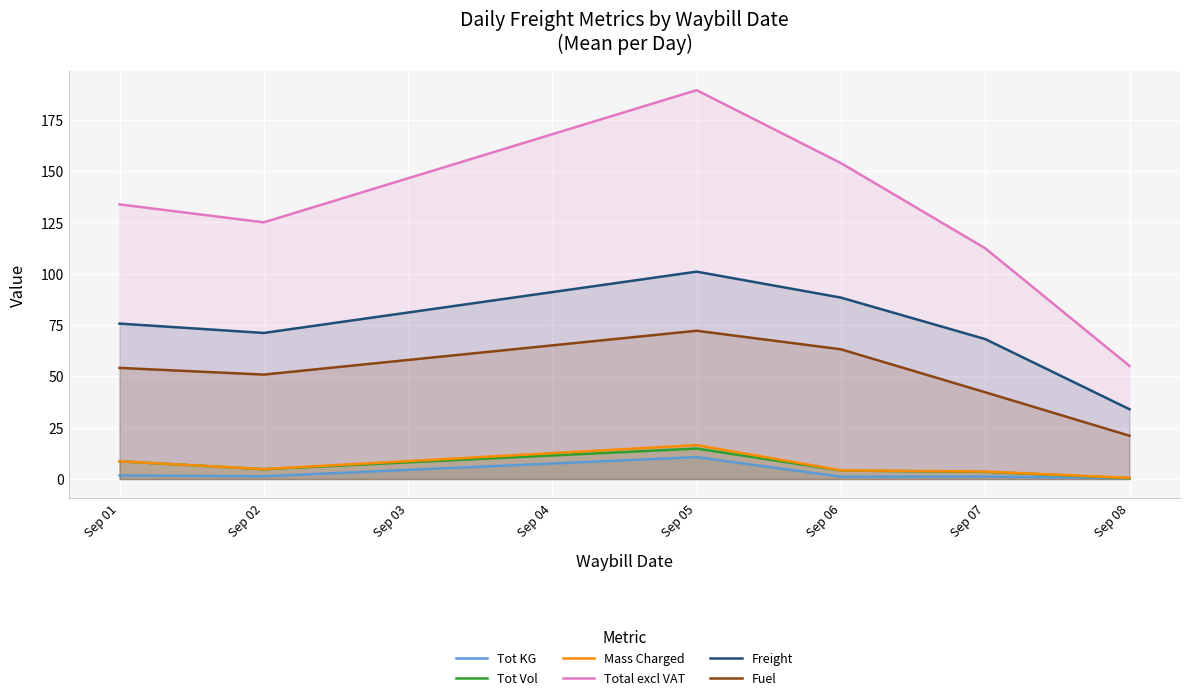

What is the sum of all Tot Vol values?

36.3